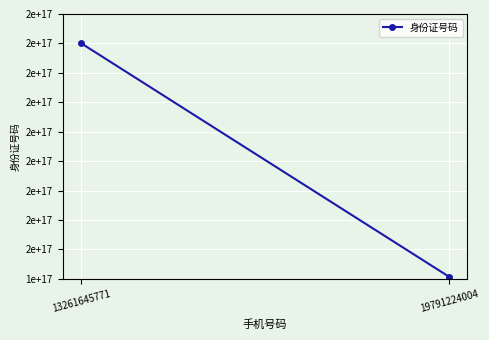

What is the difference between the maximum and minimum values?

79375001292783792